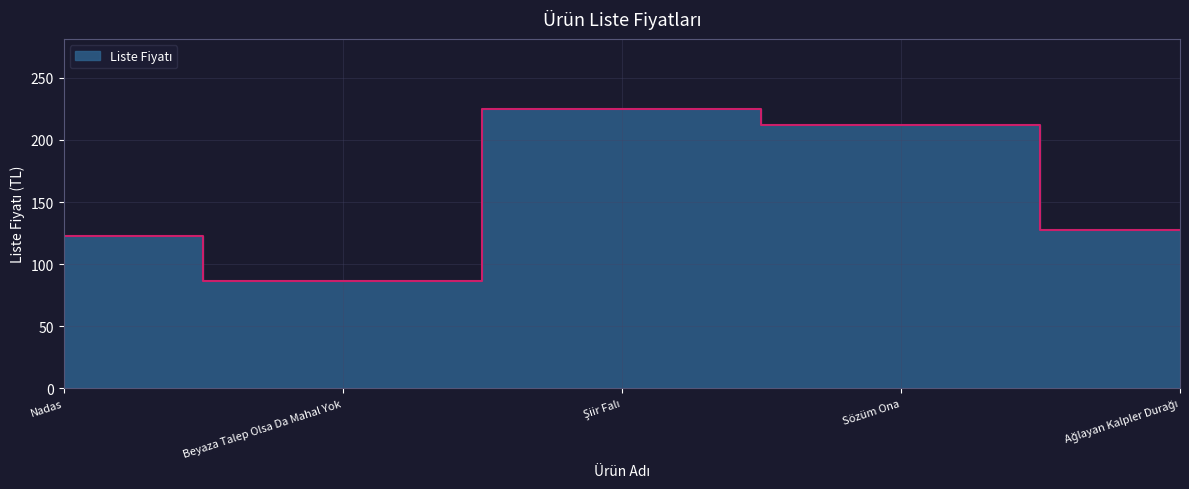

How many points are higher than both their immediate neighbors (excluding endpoints)?

1